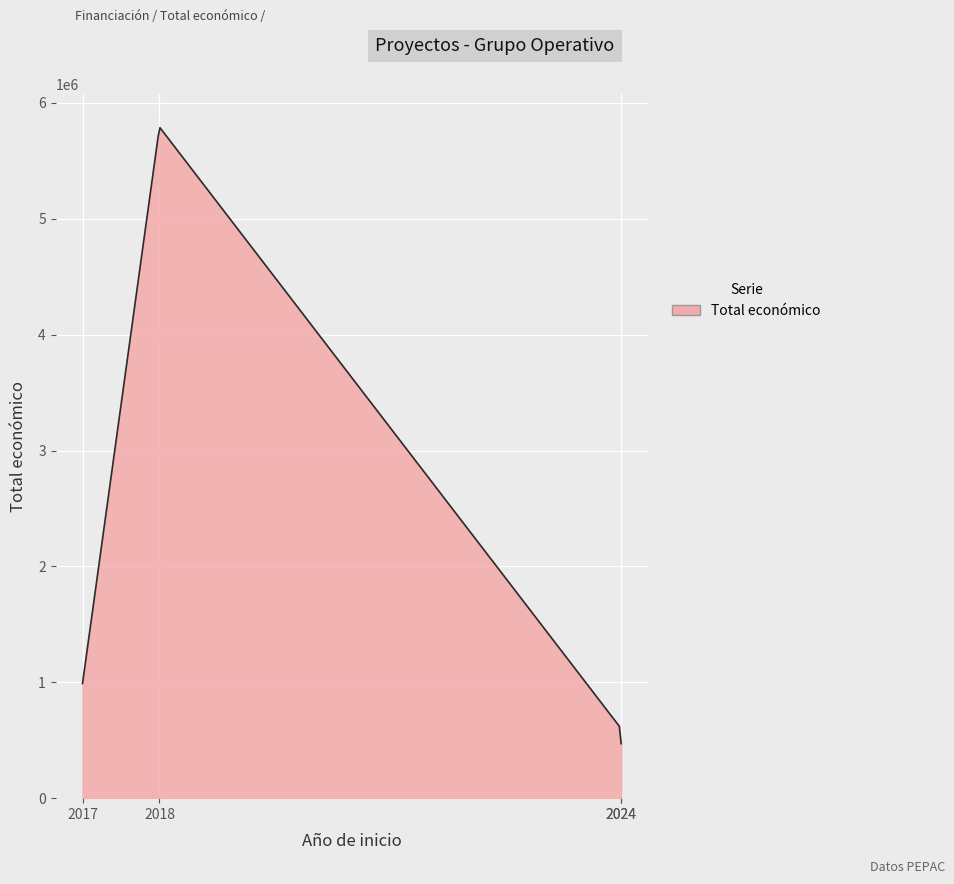

What is the maximum value shown in the chart?

5786432.6